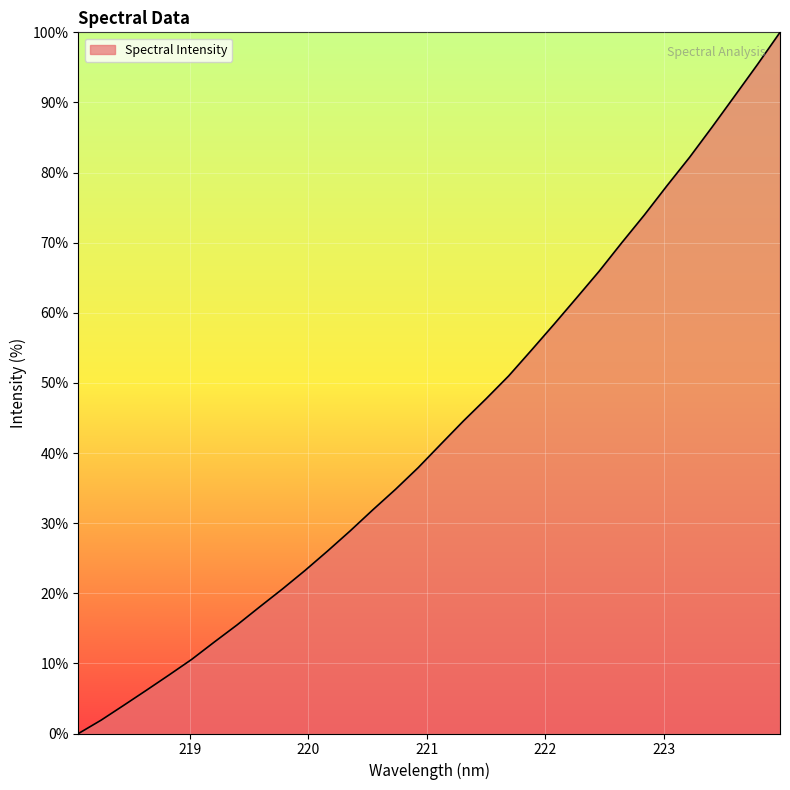

What is the difference between the maximum and minimum values?

100.0